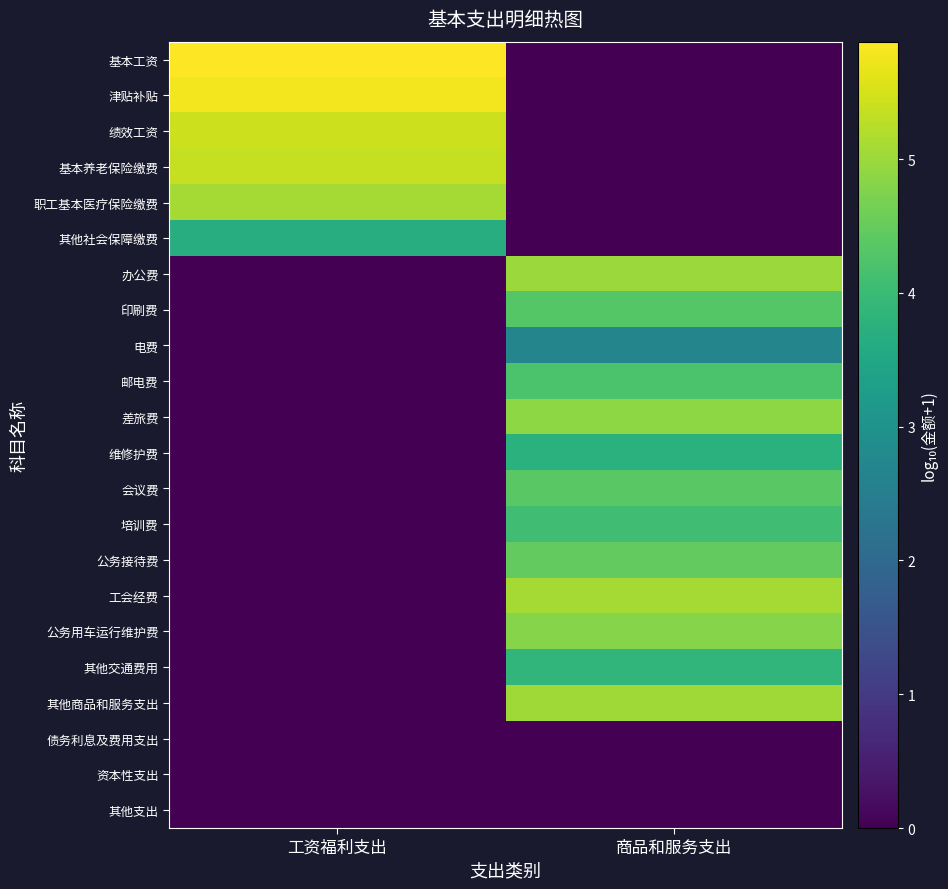

Which label corresponds to the largest value in the chart?

工资福利支出